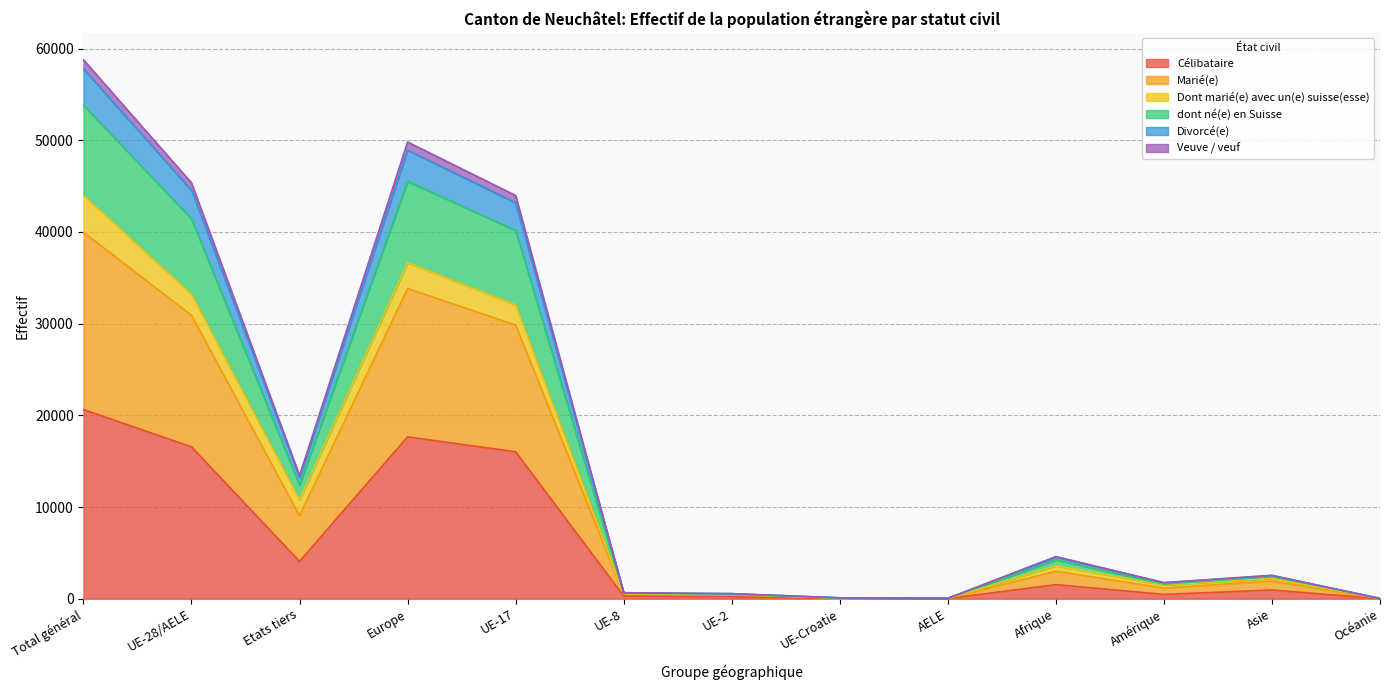

True or false: Veuve / veuf has a value of 24814 at UE-17.

False